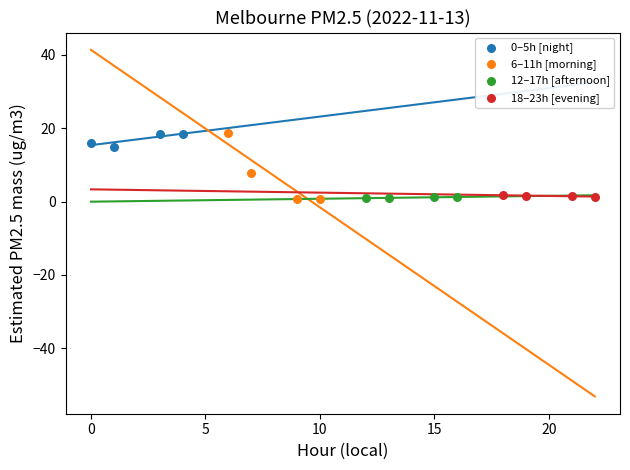

Which series has the widest spread of Y values?

6–11h [morning]